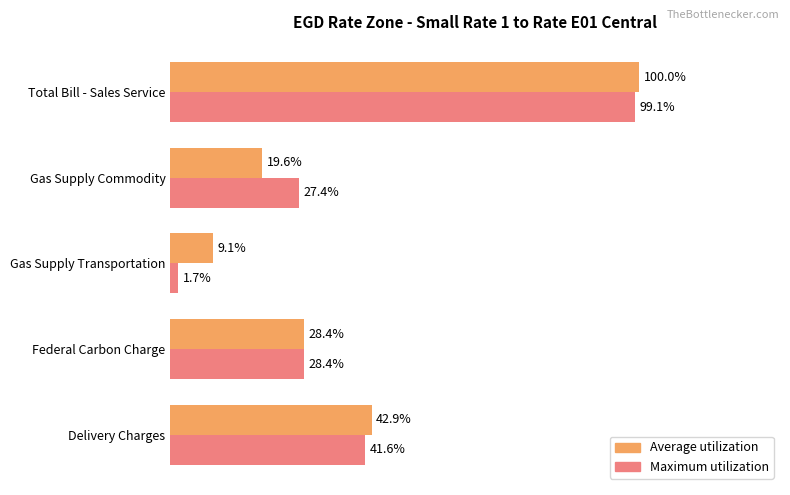

At which label is Maximum utilization closest to 50?

Delivery Charges